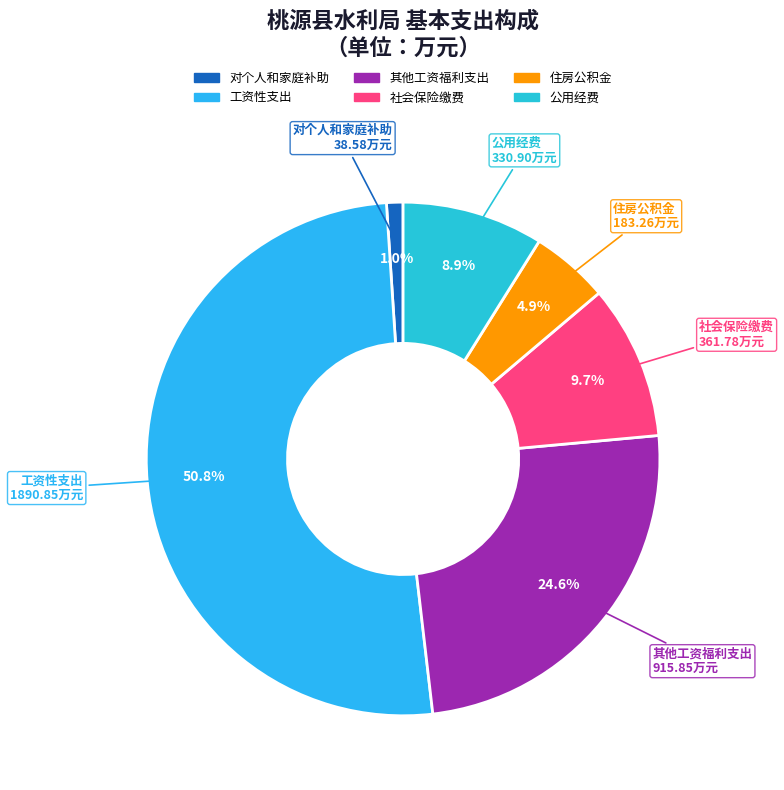

Which slice is the smallest?

对个人和家庭补助